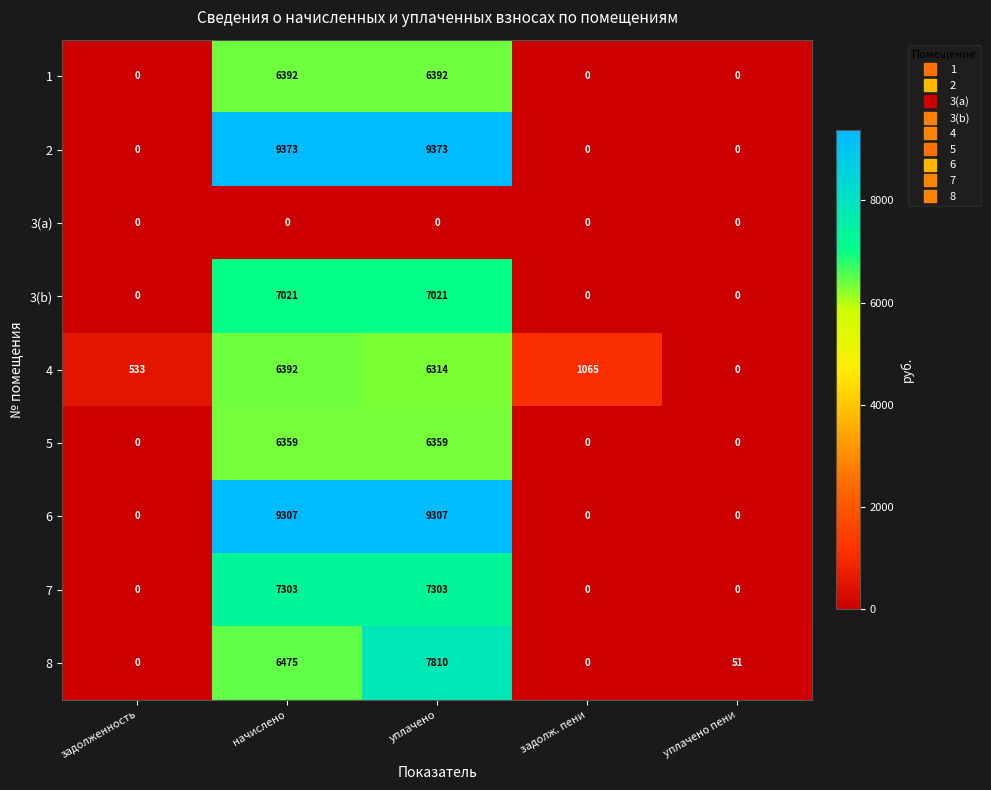

What is the spread (max minus min) of values at начислено?

9373